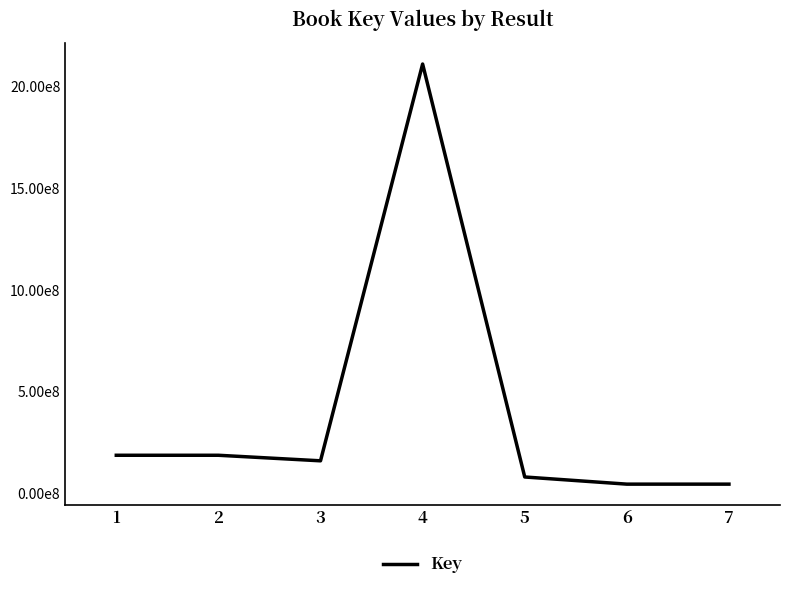

How many points are lower than both their immediate neighbors (excluding endpoints)?

1